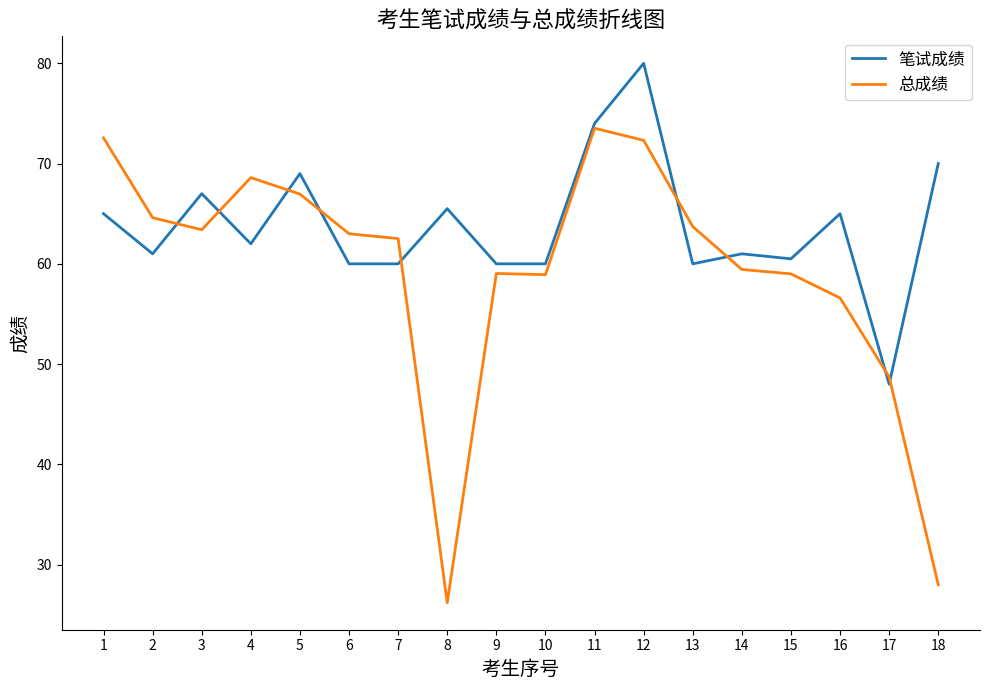

True or false: 笔试成绩 has a value of 35.7 at 18.

False